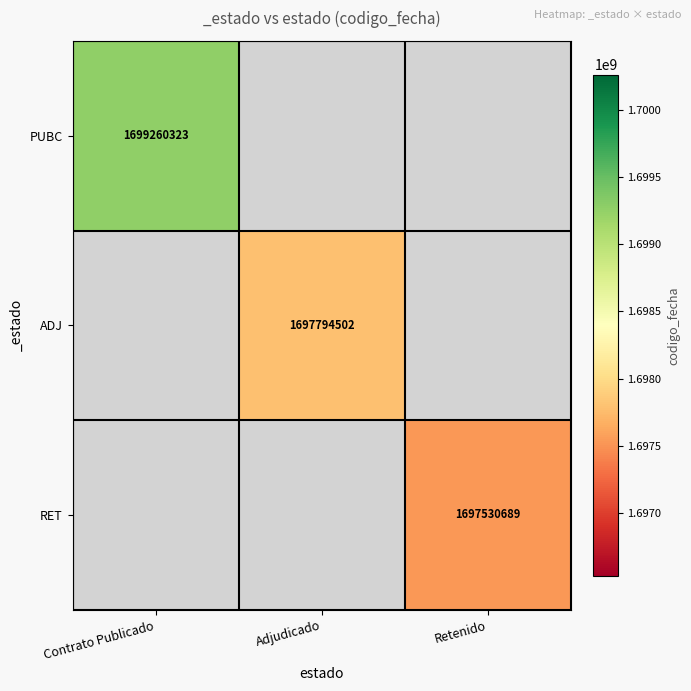

List the labels in order of PUBC value, largest first.

Contrato Publicado, Adjudicado, Retenido